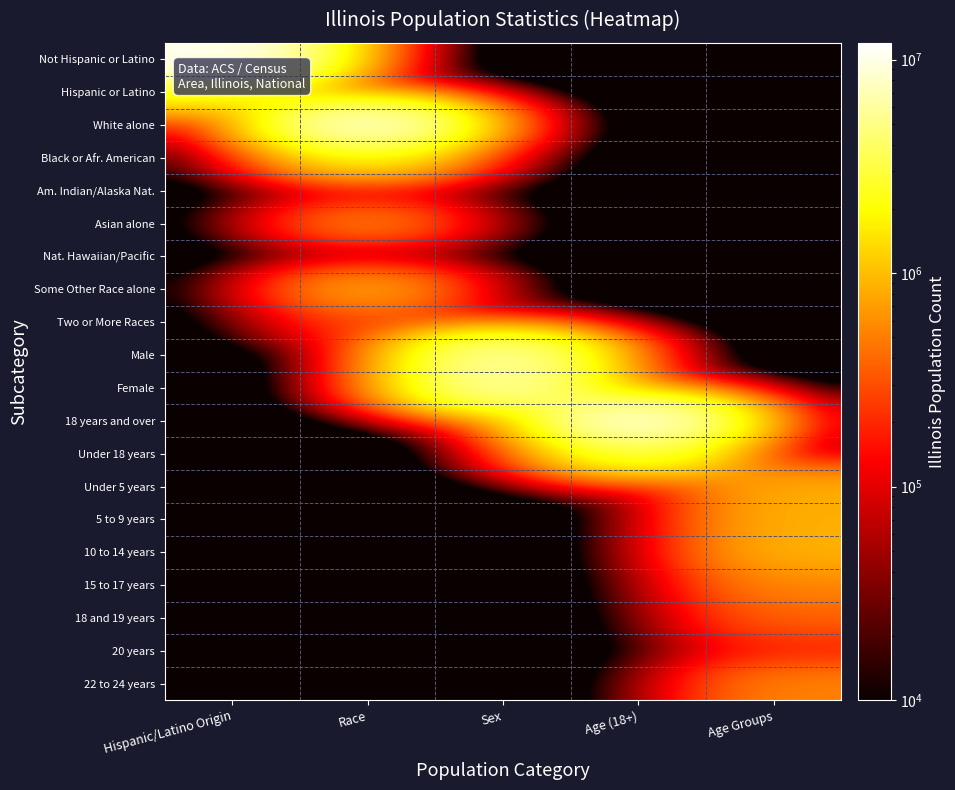

At how many categories does at least one series exceed 6771724?

3